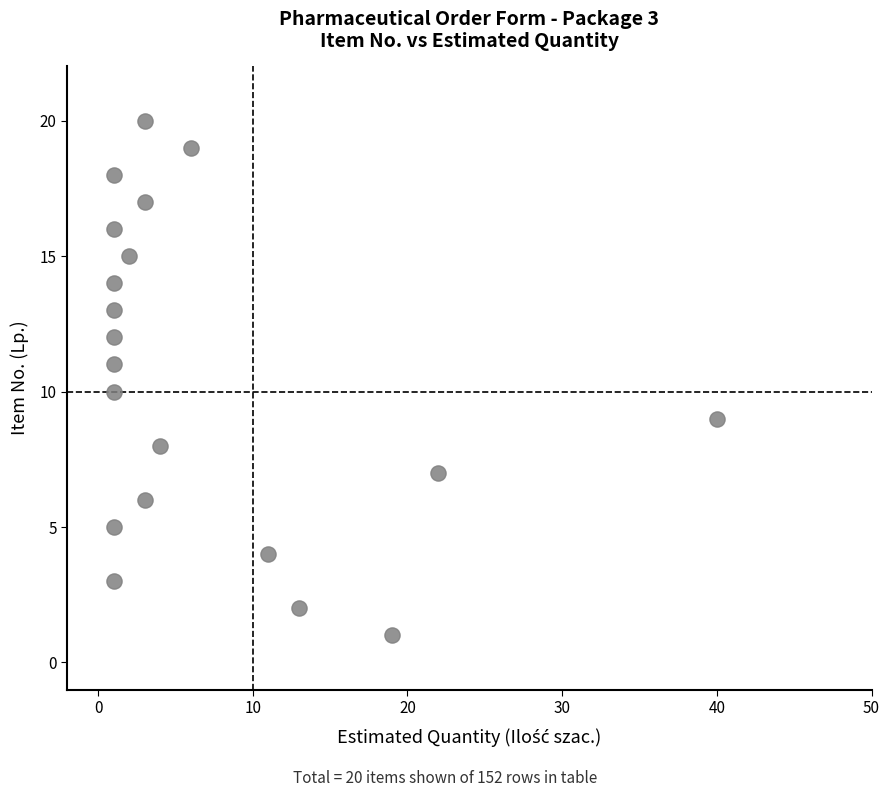

What is the range of X values (max minus min)?

39